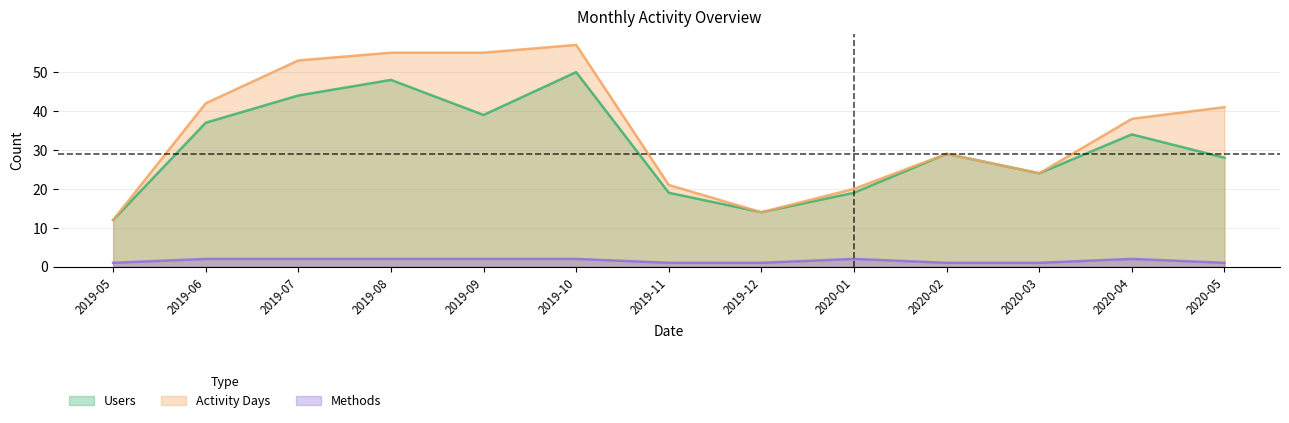

At which category does Activity Days reach its first local valley?

2019-12